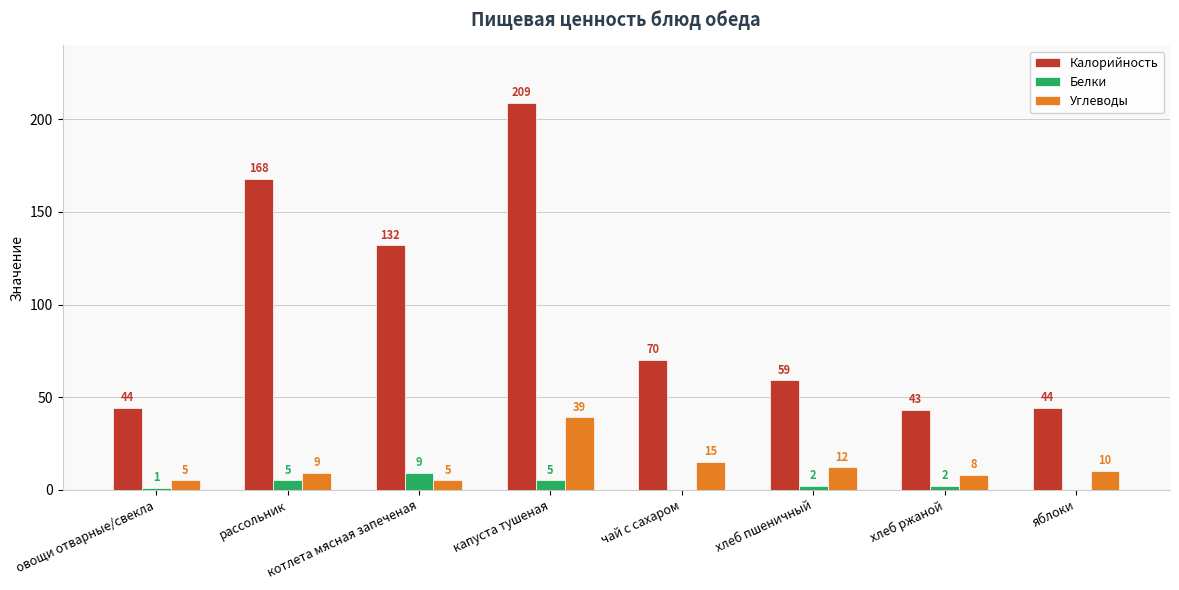

What is the sum of all Углеводы values?

103